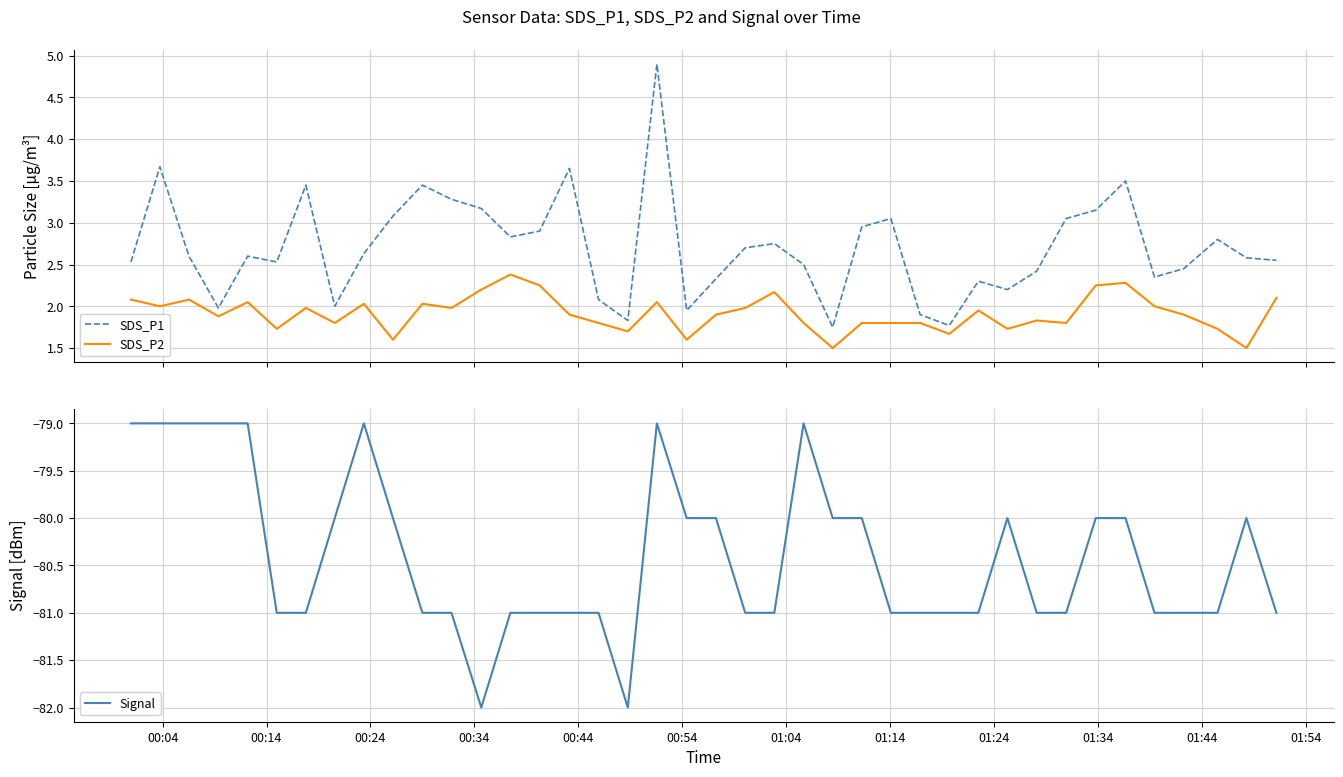

How many interior local valleys does the SDS_P2 series have?

13